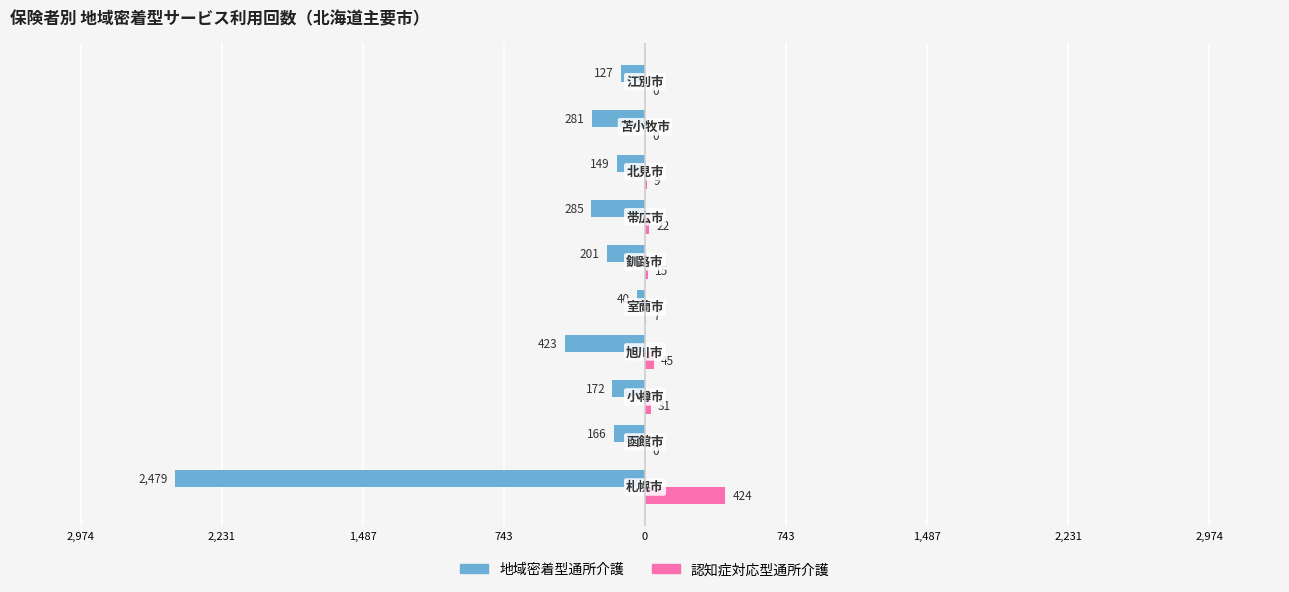

What are all the series names shown in the legend?

地域密着型通所介護, 認知症対応型通所介護